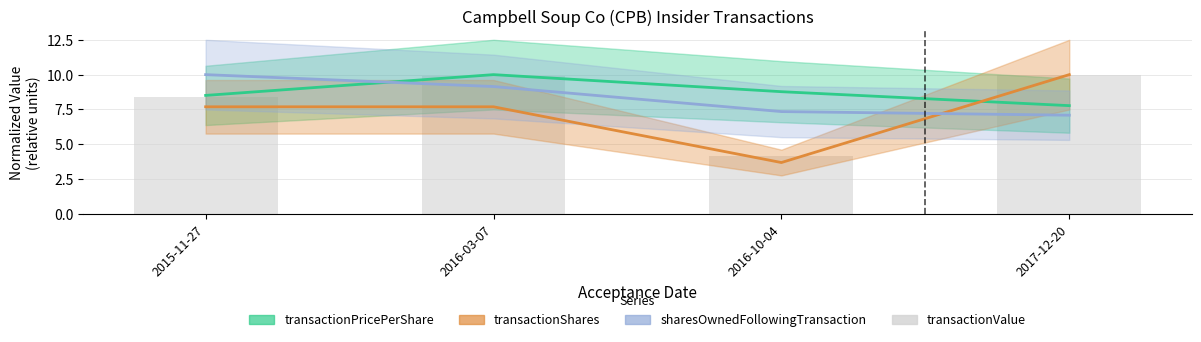

List the labels in order of value, largest first.

2017-12-20, 2016-03-07, 2015-11-27, 2016-10-04